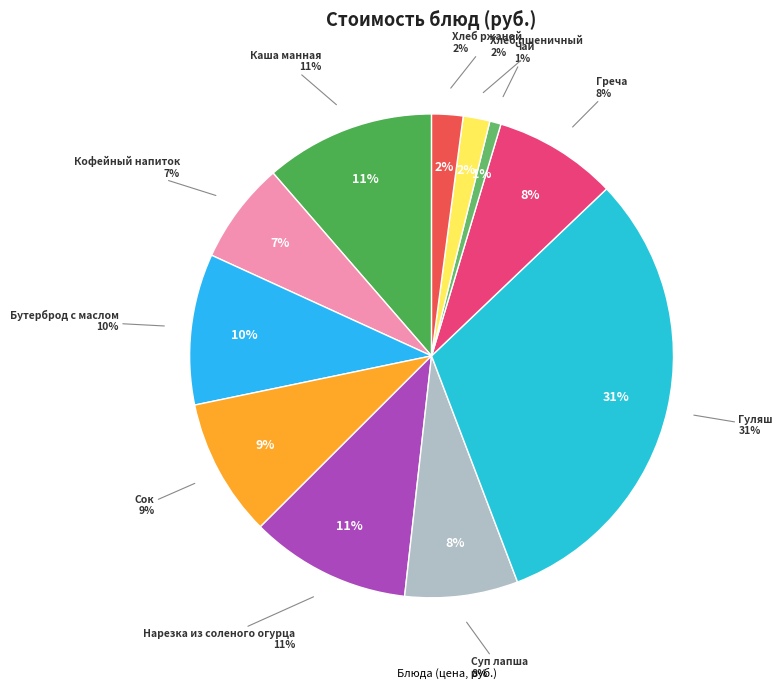

Rank the categories by value from highest to lowest.

Гуляш, Каша манная, Нарезка из соленого огурца, Бутерброд с маслом, Сок, Греча, Суп лапша, Кофейный напиток, Хлеб ржаной, Хлеб пшеничный, Чай